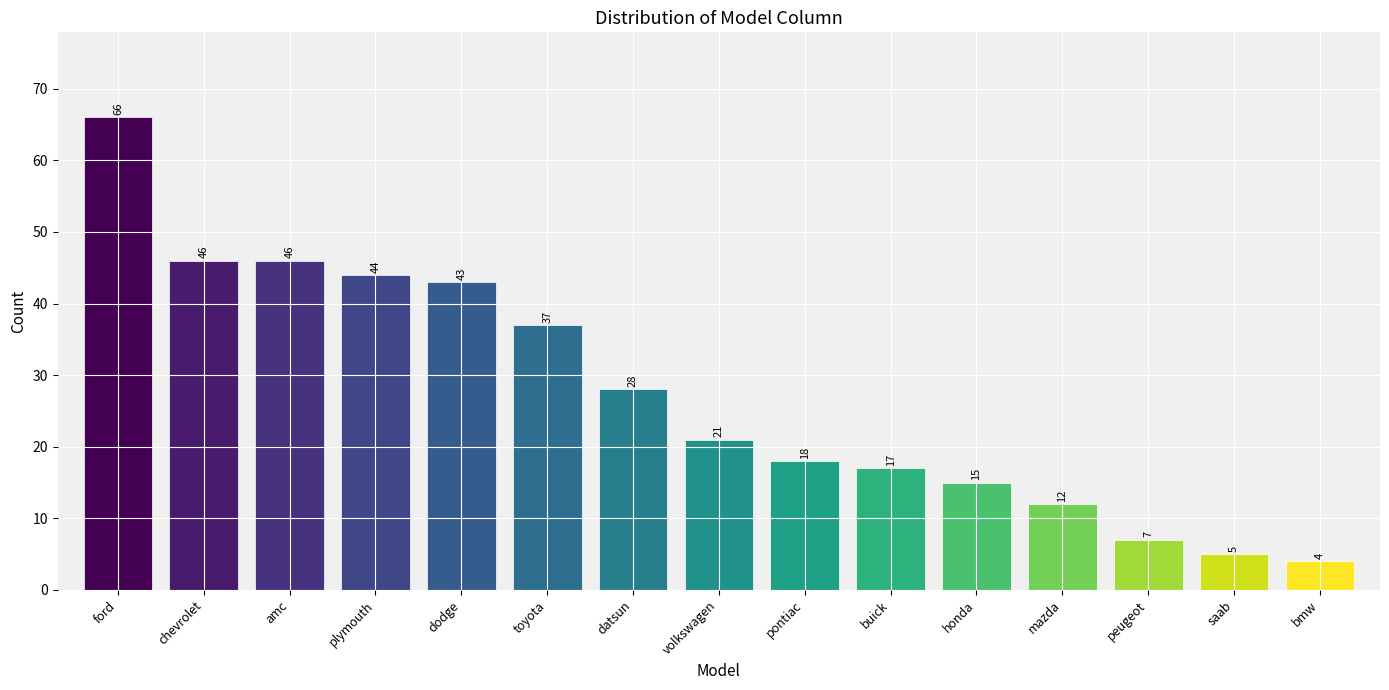

Which category has the lowest value across all series?

bmw